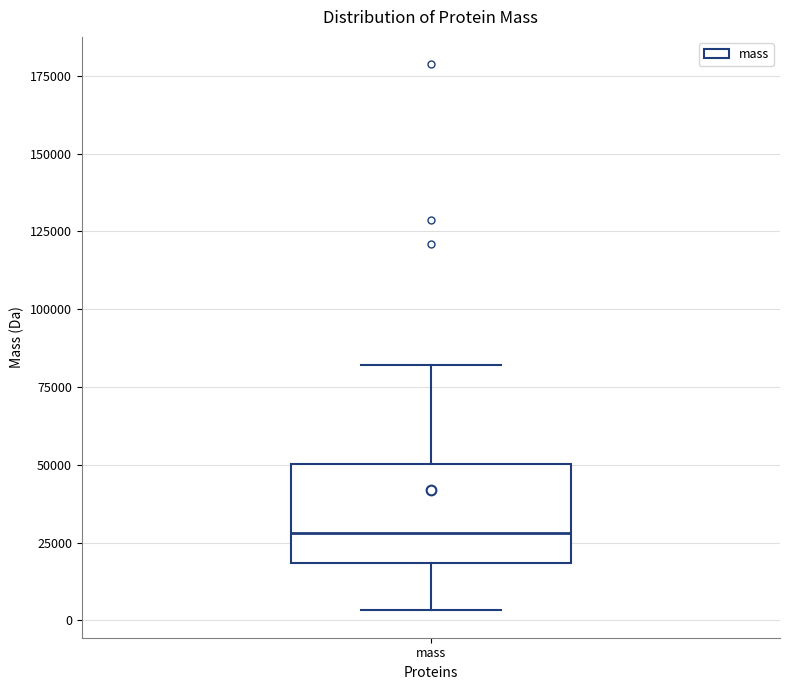

Where is the upper edge of the box for mass on the y-axis? The values are not printed on the chart, so give them approximately, as read against the axis.

50000